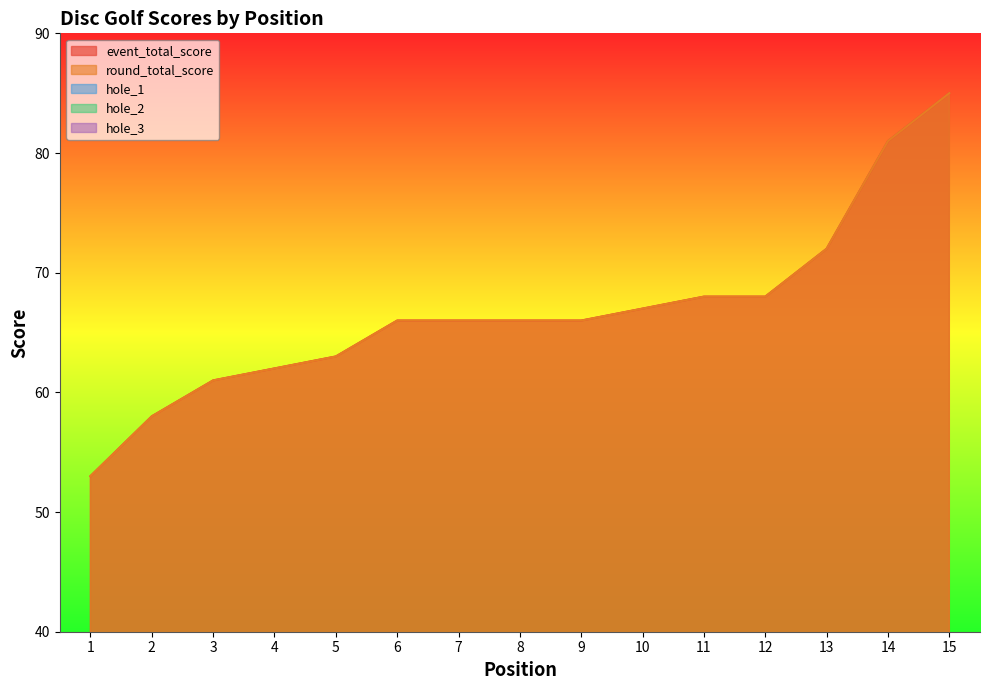

How many hole_2 values are between 3 and 4?

13